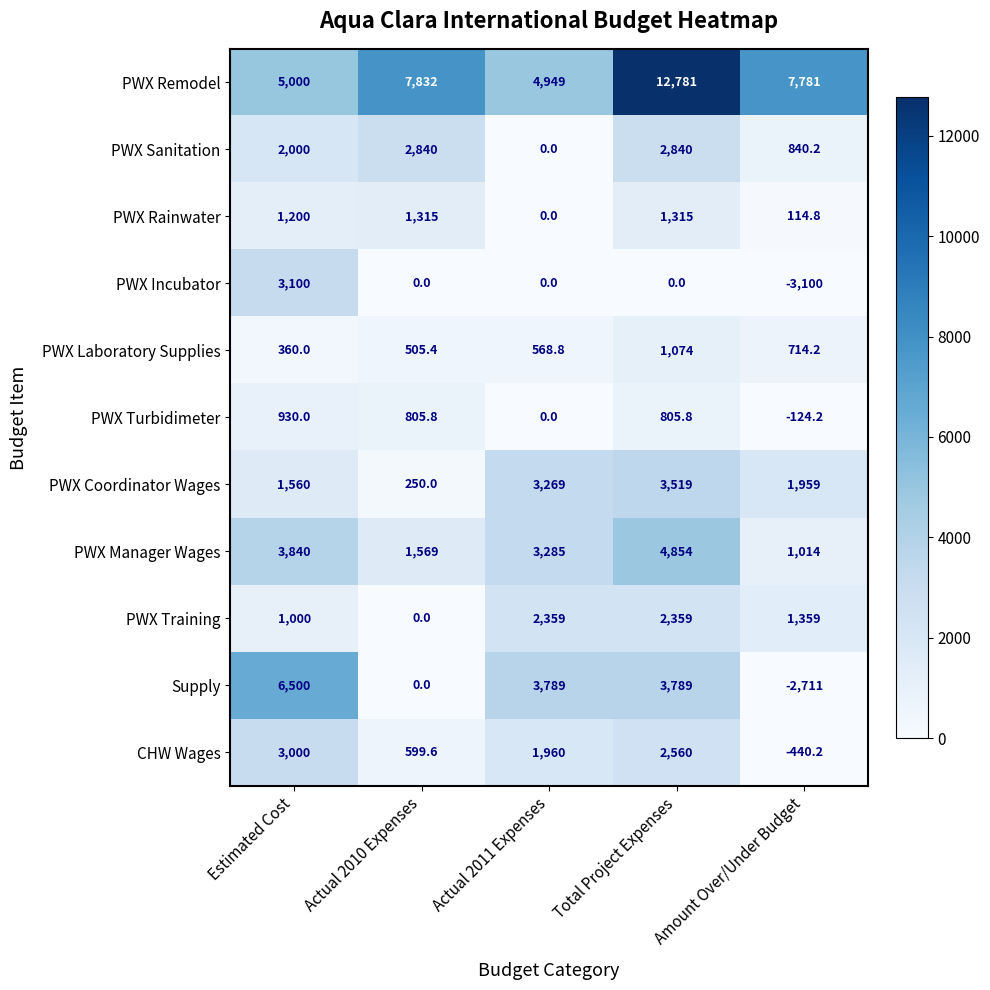

Is it true that CHW Wages equals 1960.0 at Actual 2011 Expenses?

True